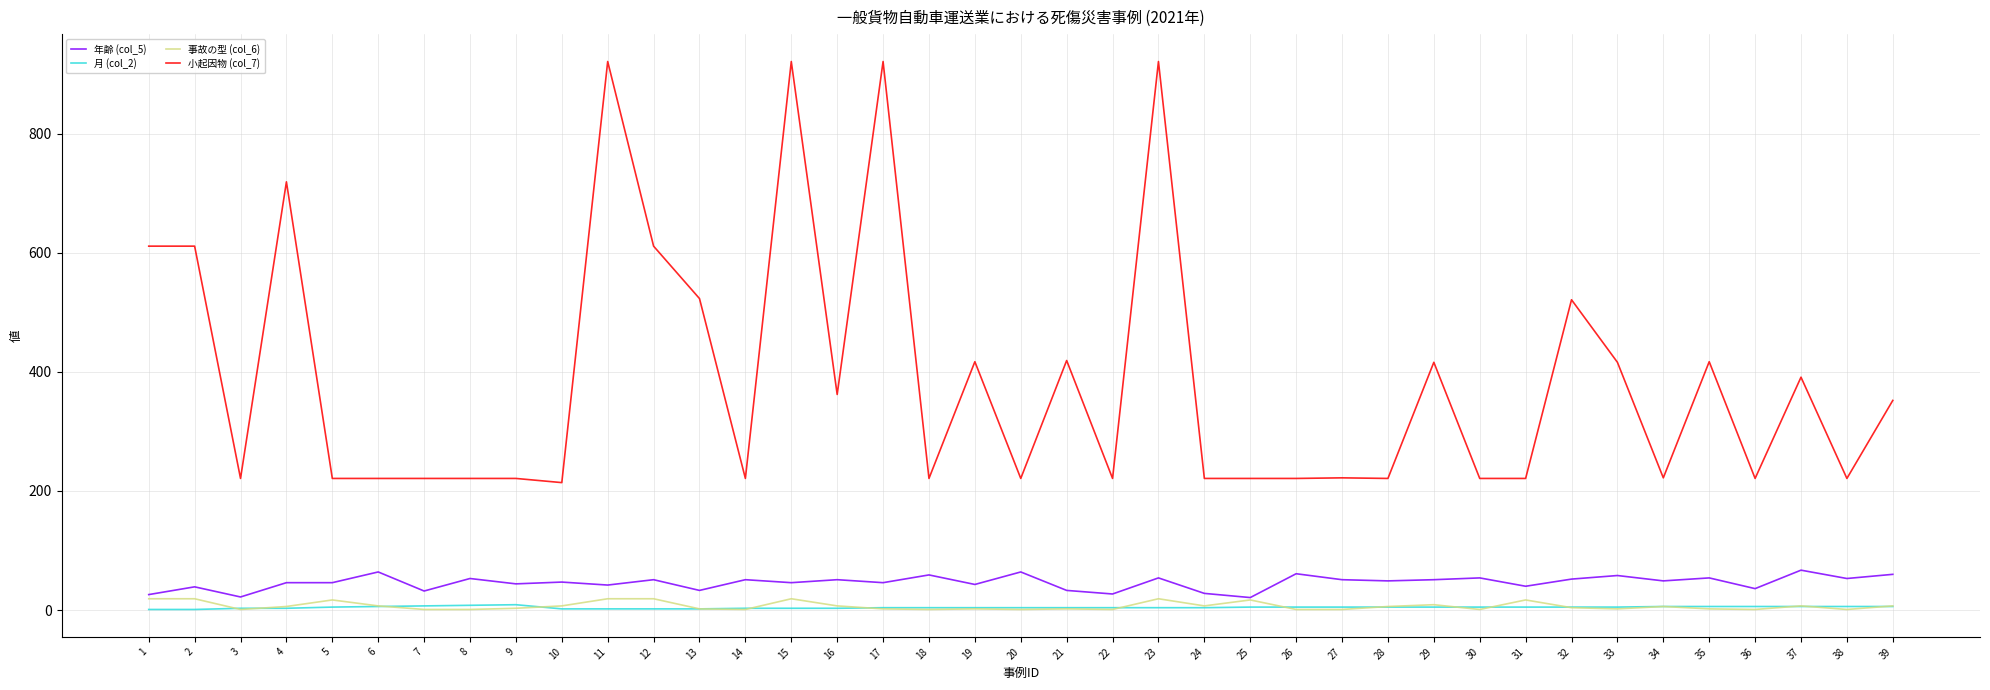

Which series has the widest spread of values?

小起因物 (col_7)